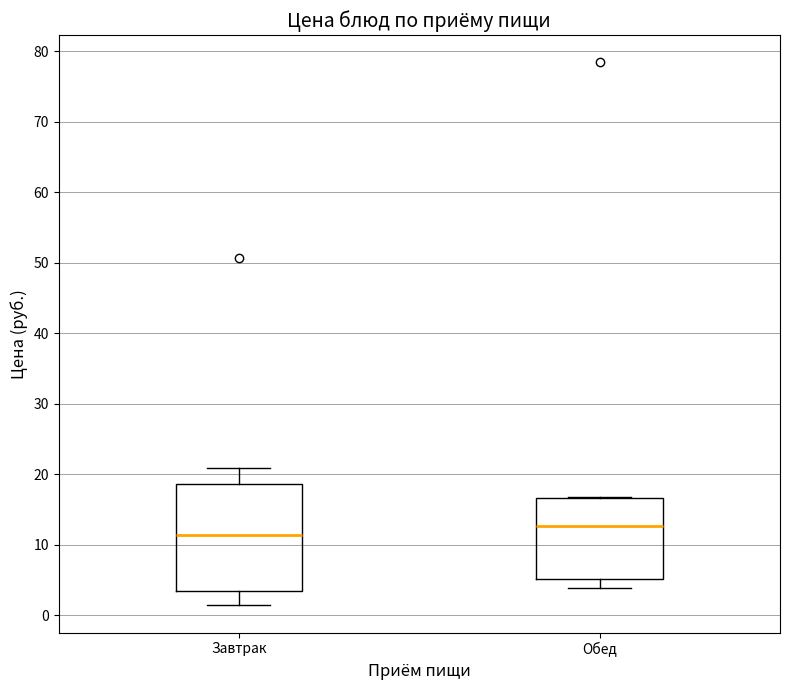

Reading left to right, read every box against the y-axis: the position of its median line, the range the box covers, and the ends of its whiskers. The values are not printed on the chart, so give them approximately, as read against the axis.

Завтрак: median 11, box 3 to 19, whiskers 1 to 21
Обед: median 13, box 5 to 17, whiskers 4 to 17